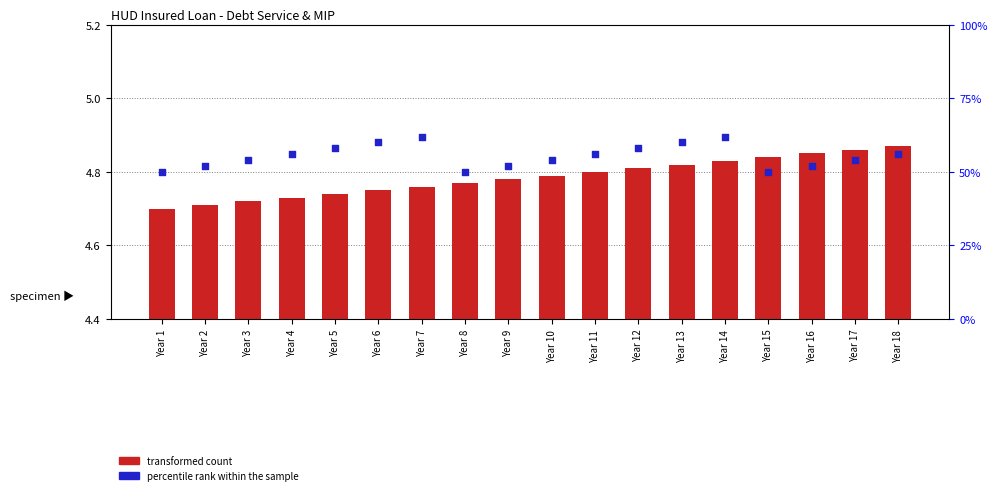

What are all the series names shown in the legend?

transformed count, percentile rank within the sample